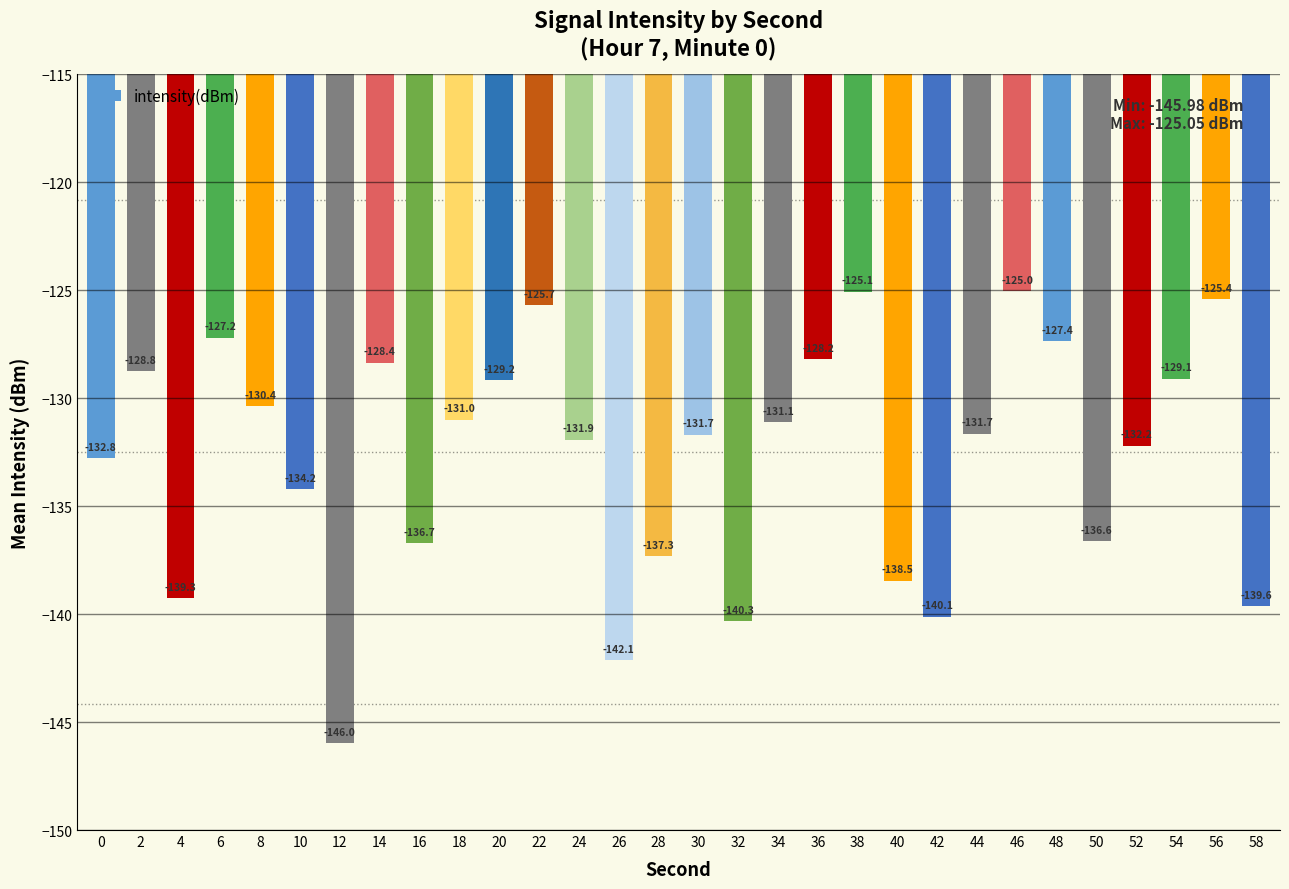

What is the smallest value displayed?

-146.0